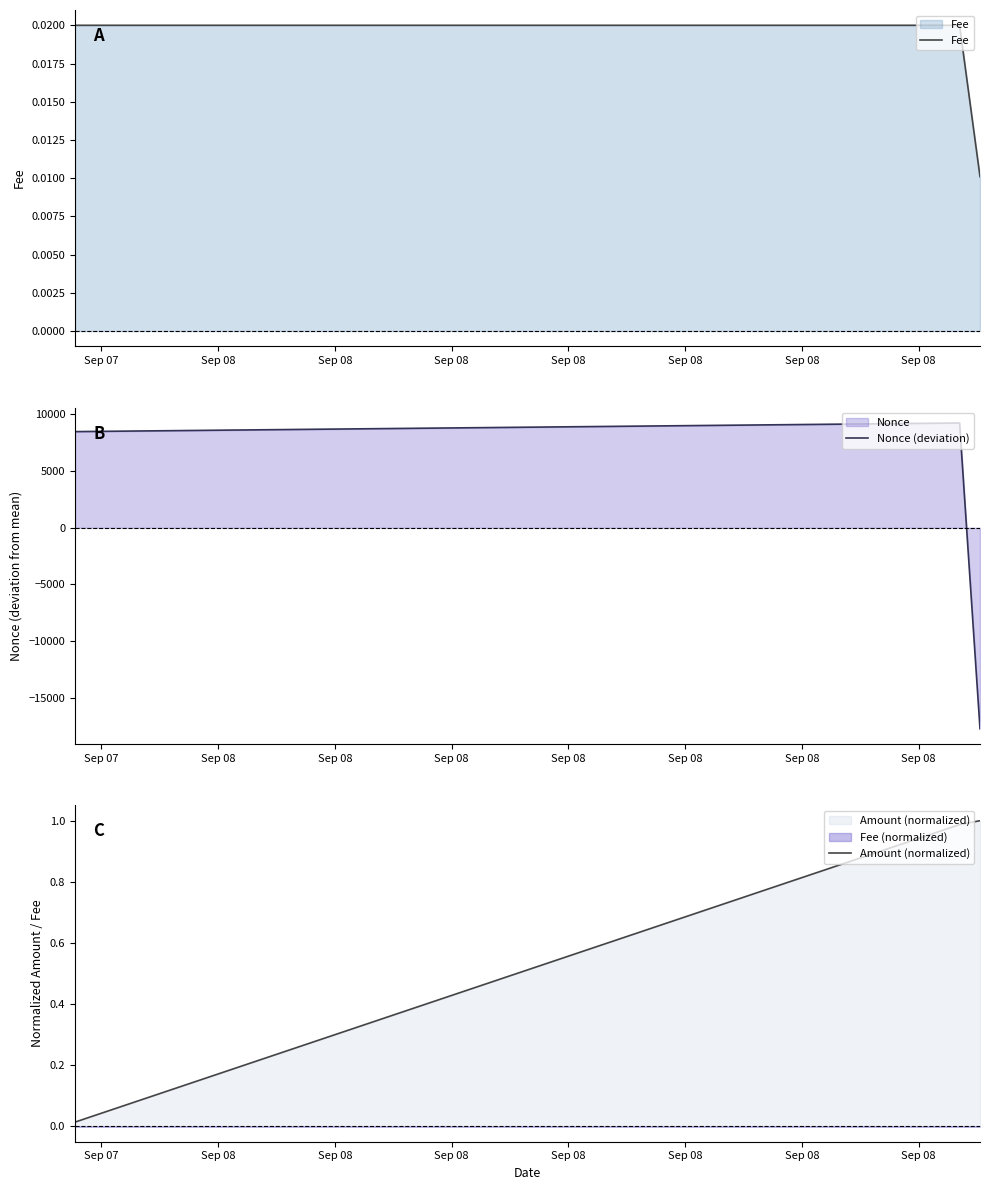

What is the difference between the maximum and minimum values in the Nonce (deviation) series?

26962.0